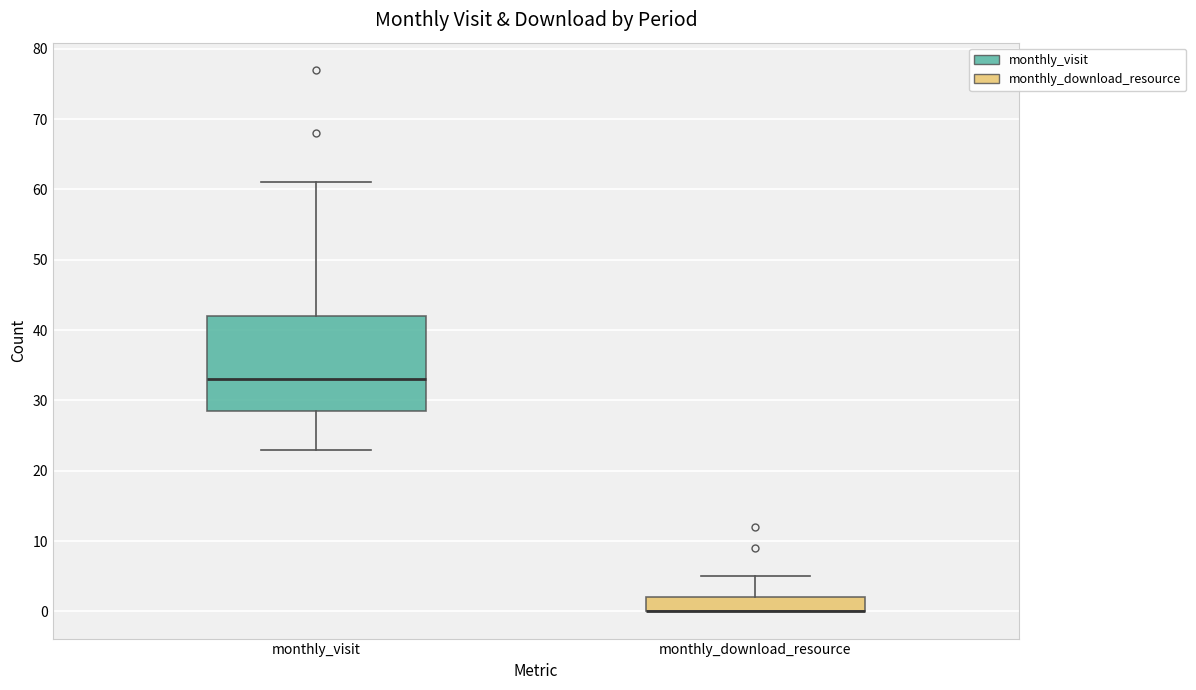

Reading left to right, read every box against the y-axis: the position of its median line, the range the box covers, and the ends of its whiskers. The values are not printed on the chart, so give them approximately, as read against the axis.

monthly_visit: median 33, box 29 to 42, whiskers 23 to 61
monthly_download_resource: median 0 (drawn on the box's lower edge), box 0 to 2, whiskers 0 to 5